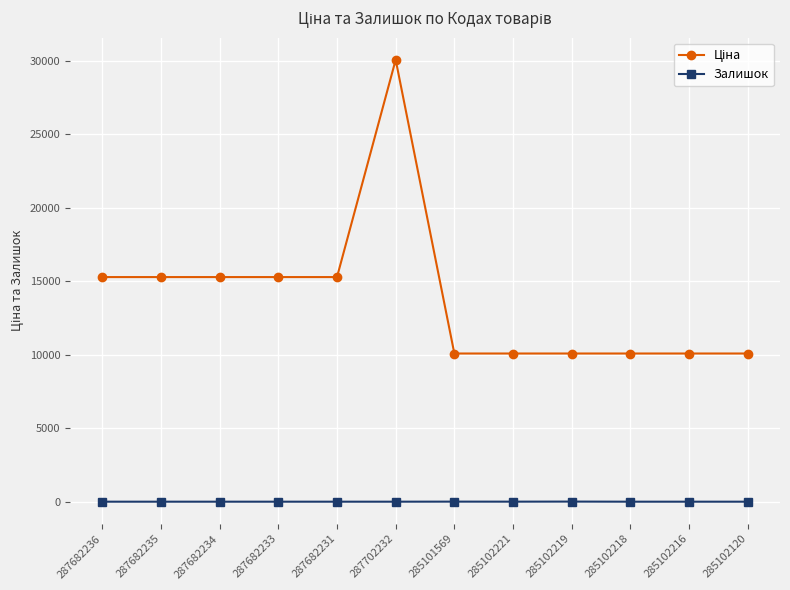

True or false: Залишок has a value of 0.0 at 287682233.

True